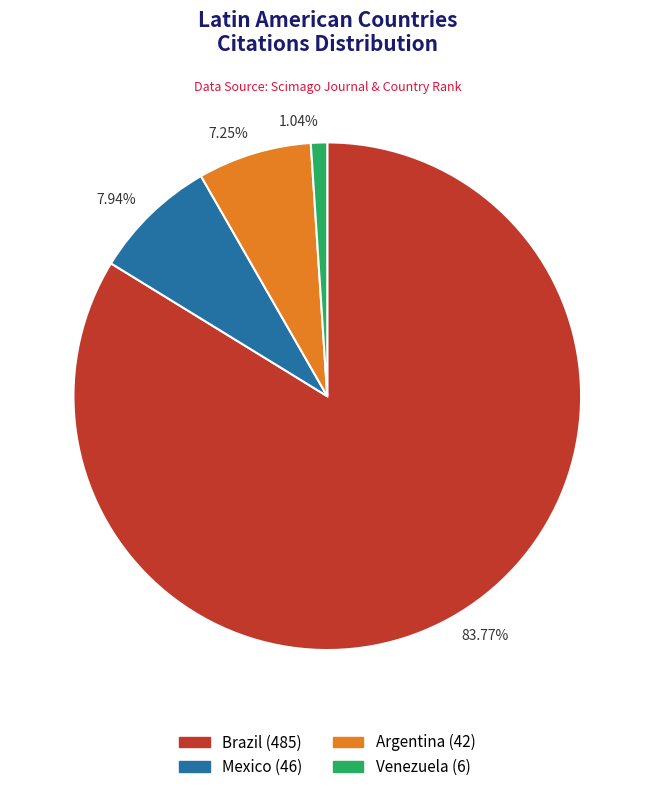

Approximately how many times larger is the value at 7.25% compared to 7.94%?

0.9